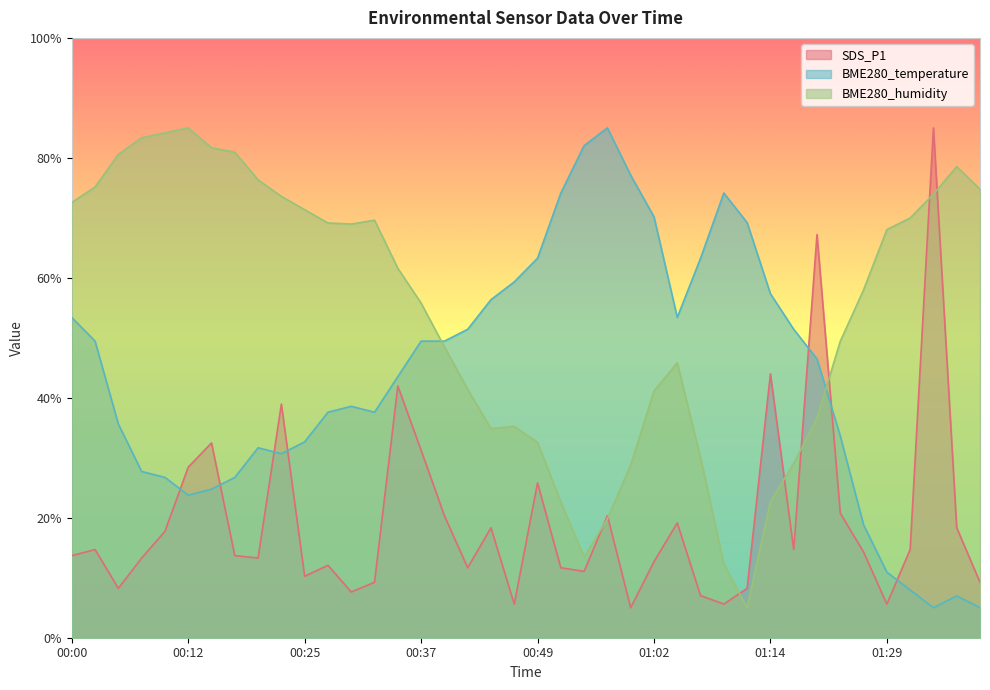

After their last crossing, which series has the higher values: SDS_P1 or BME280_temperature?

SDS_P1